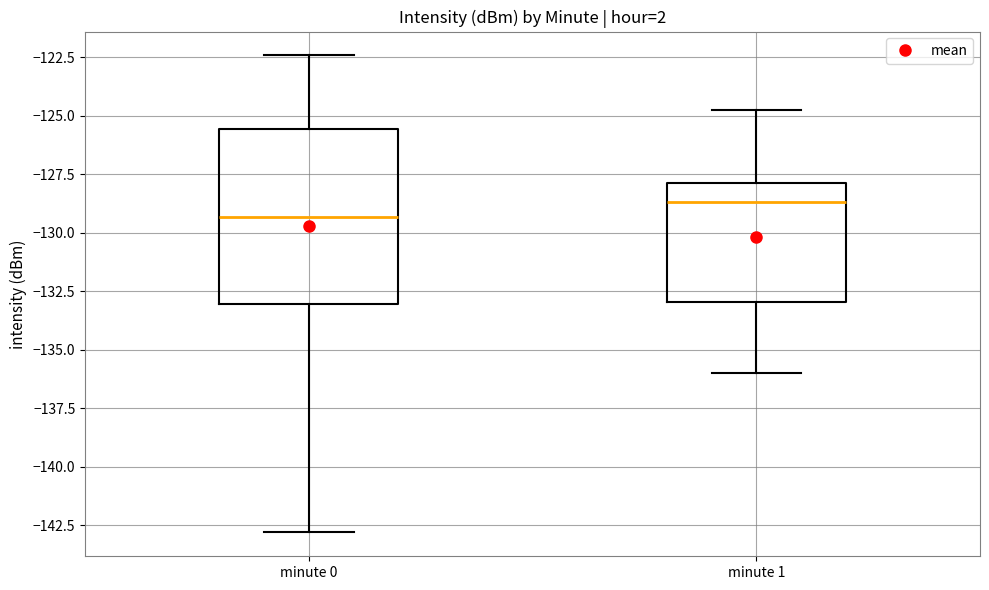

Reading left to right, transcribe this box plot: for each box, give where its median line is, the range the box spans, and where its two whiskers end, as read against the y-axis. The values are not printed on the chart, so give them approximately, as read against the axis.

minute 0: median -129.5, box -133.0 to -125.5, whiskers -143.0 to -122.5
minute 1: median -128.5, box -133.0 to -128.0, whiskers -136.0 to -124.5